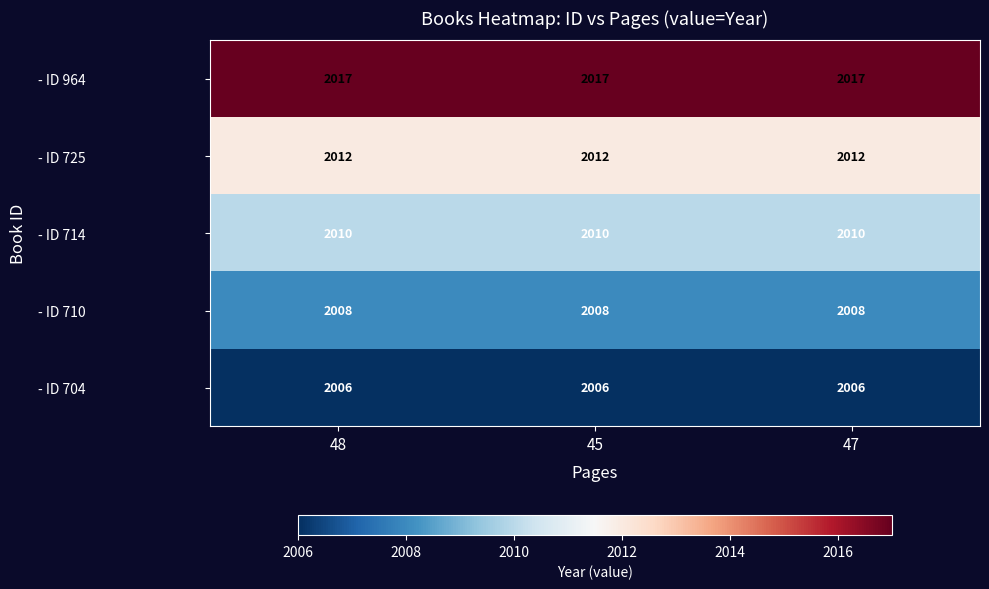

List the series in order of their overall mean, highest first.

- ID 964, - ID 725, - ID 714, - ID 710, - ID 704